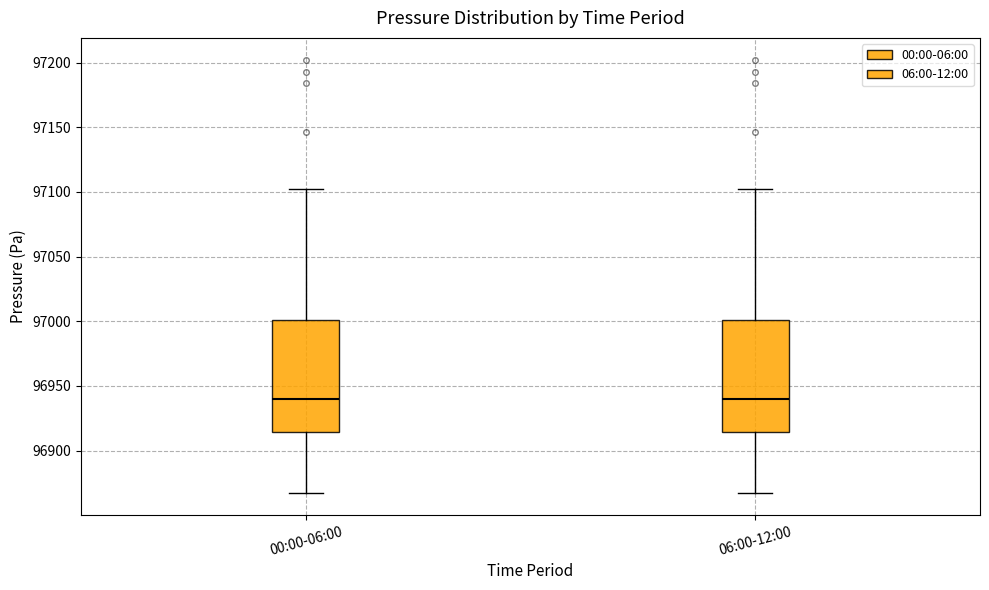

Reading left to right, read every box against the y-axis: the position of its median line, the range the box covers, and the ends of its whiskers. The values are not printed on the chart, so give them approximately, as read against the axis.

00:00-06:00: median 96940, box 96915 to 97000, whiskers 96865 to 97105
06:00-12:00: median 96940, box 96915 to 97000, whiskers 96865 to 97105